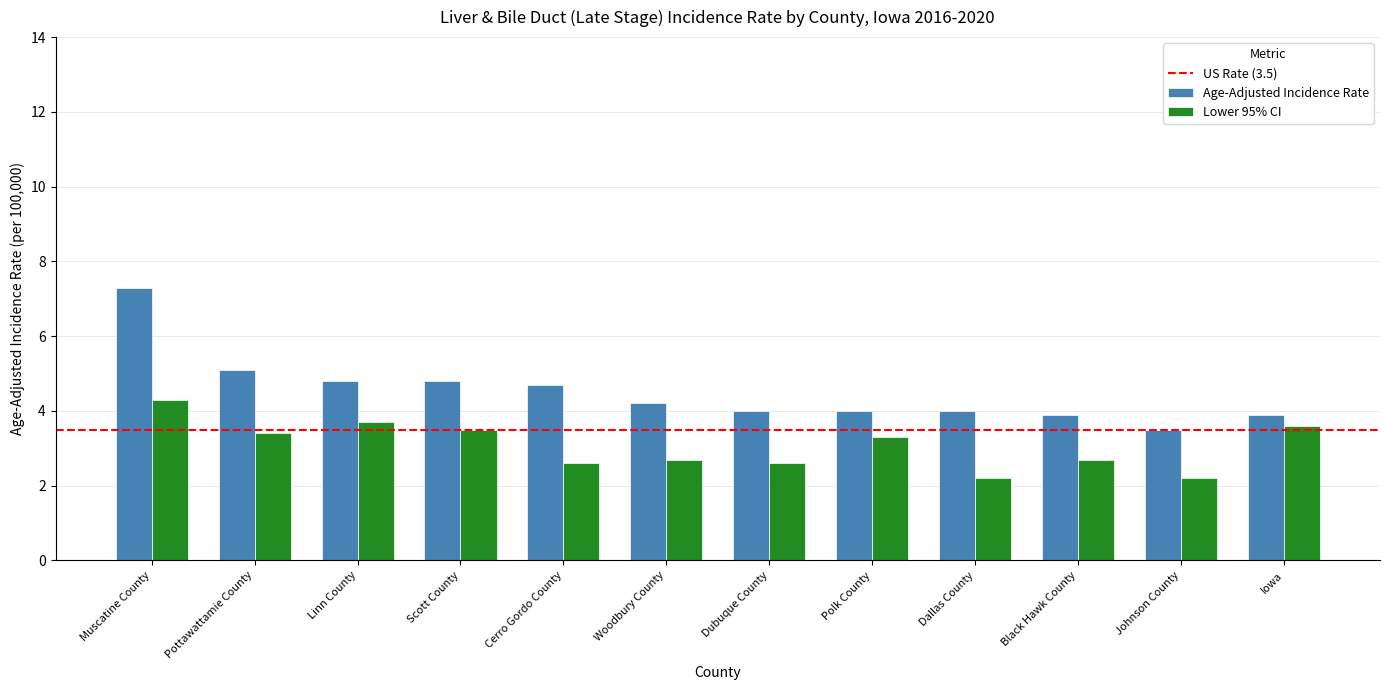

How many groups of bars are there?

12